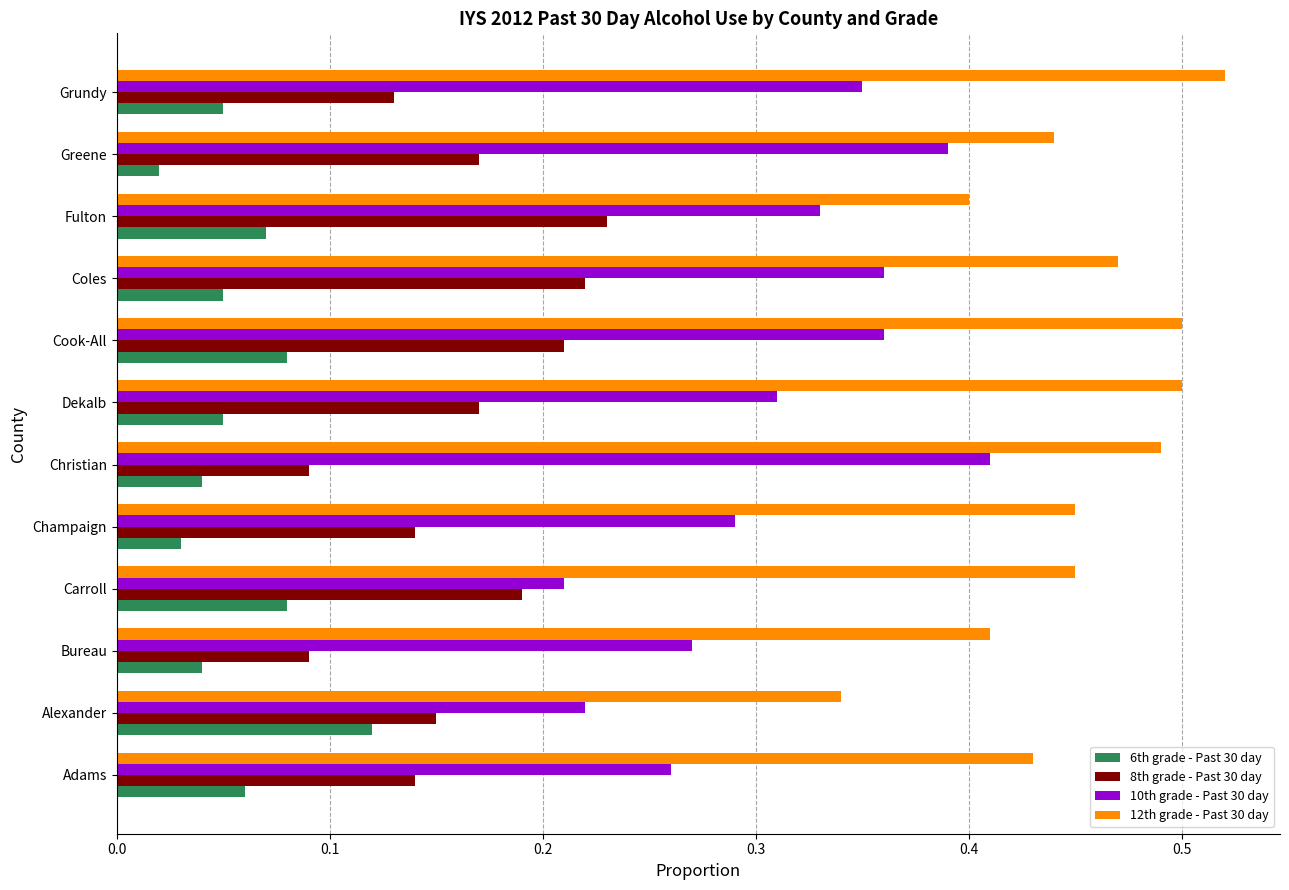

True or false: 12th grade - Past 30 day has a value of 0.6 at Bureau.

False